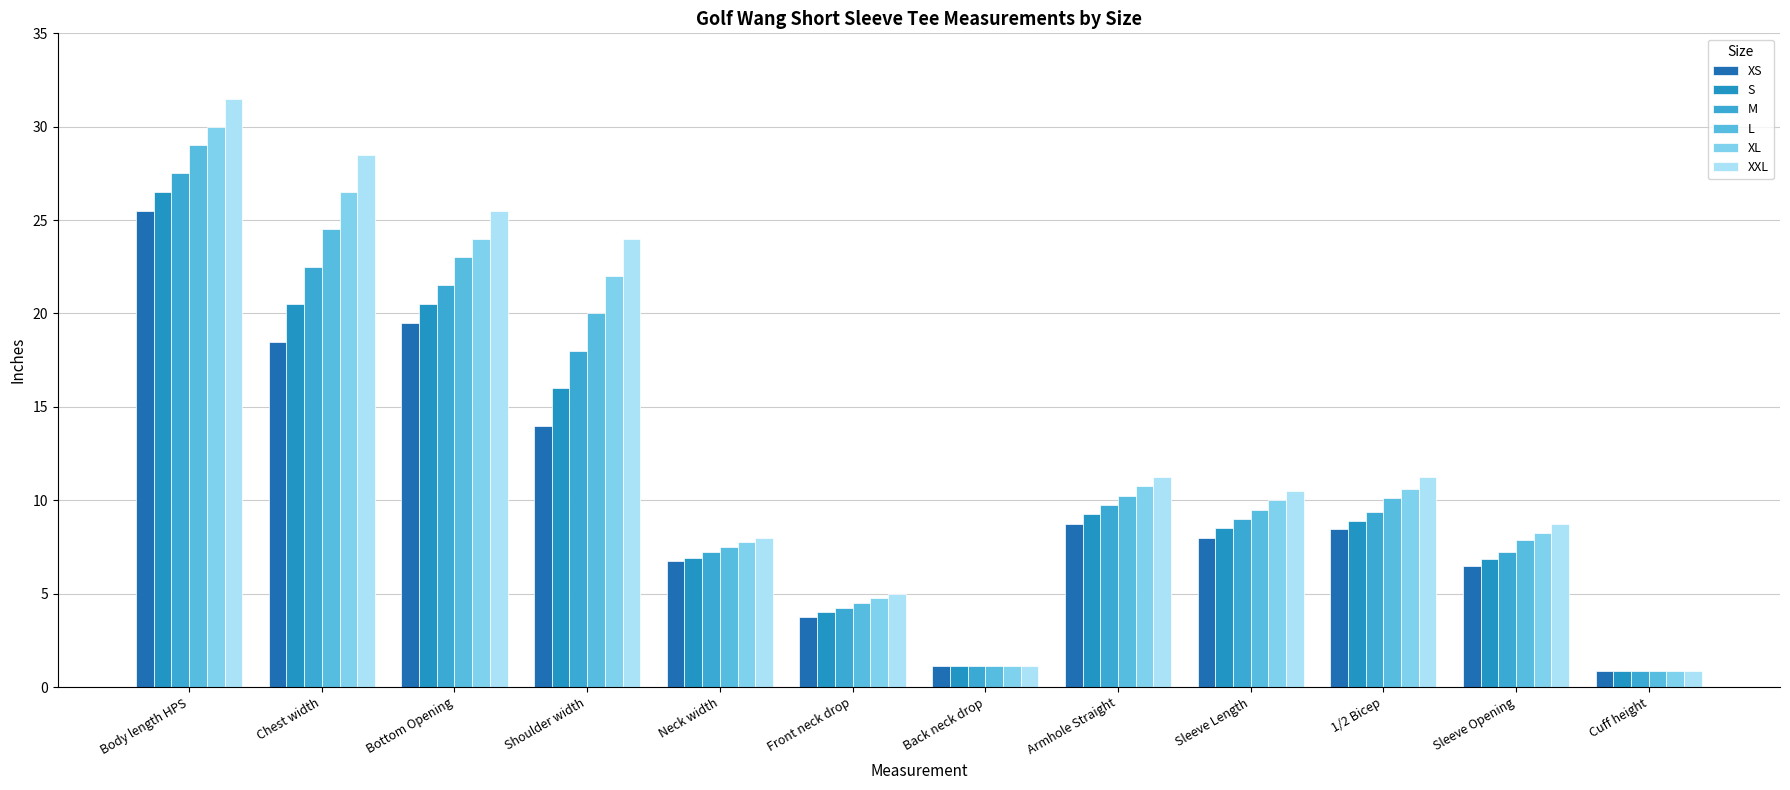

List the labels in order of XL value, largest first.

Body length HPS, Chest width, Bottom Opening, Shoulder width, Armhole Straight, 1/2 Bicep, Sleeve Length, Sleeve Opening, Neck width, Front neck drop, Back neck drop, Cuff height